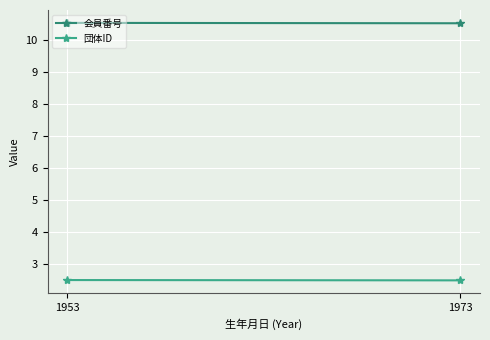

What is the sum of all 団体ID values?

5.0